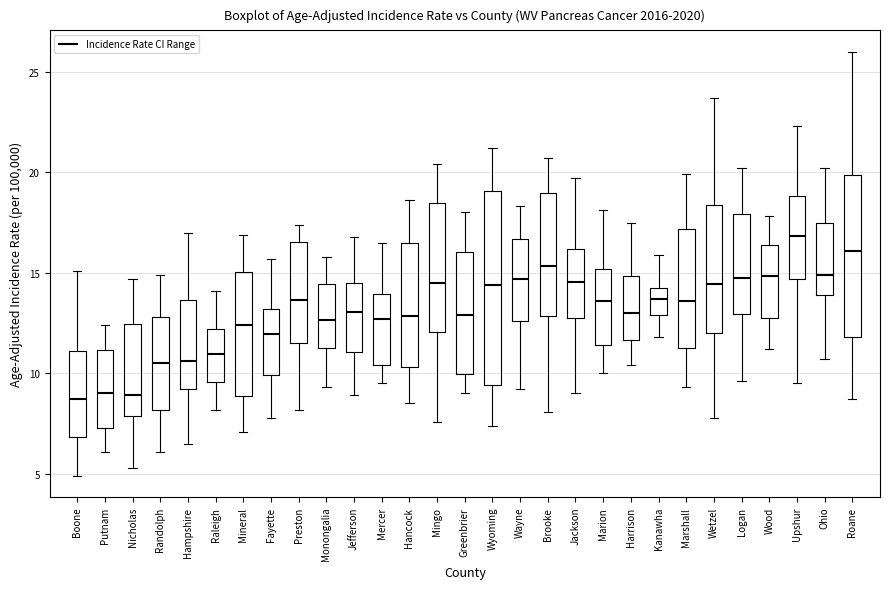

Reading left to right, transcribe this box plot: for each box, give where its median line is, the range the box spans, and where its two whiskers end, as read against the y-axis. The values are not printed on the chart, so give them approximately, as read against the axis.

Boone: median 8.5, box 7.0 to 11.0, whiskers 5.0 to 15.0
Putnam: median 9.0, box 7.5 to 11.0, whiskers 6.0 to 12.5
Nicholas: median 9.0, box 8.0 to 12.5, whiskers 5.5 to 14.5
Randolph: median 10.5, box 8.0 to 13.0, whiskers 6.0 to 15.0
Hampshire: median 10.5, box 9.0 to 13.5, whiskers 6.5 to 17.0
Raleigh: median 11.0, box 9.5 to 12.0, whiskers 8.0 to 14.0
Mineral: median 12.5, box 9.0 to 15.0, whiskers 7.0 to 17.0
Fayette: median 12.0, box 10.0 to 13.0, whiskers 8.0 to 15.5
Preston: median 13.5, box 11.5 to 16.5, whiskers 8.0 to 17.5
Monongalia: median 12.5, box 11.0 to 14.5, whiskers 9.5 to 16.0
Jefferson: median 13.0, box 11.0 to 14.5, whiskers 9.0 to 17.0
Mercer: median 12.5, box 10.5 to 14.0, whiskers 9.5 to 16.5
Hancock: median 13.0, box 10.5 to 16.5, whiskers 8.5 to 18.5
Mingo: median 14.5, box 12.0 to 18.5, whiskers 7.5 to 20.5
Greenbrier: median 13.0, box 10.0 to 16.0, whiskers 9.0 to 18.0
Wyoming: median 14.5, box 9.5 to 19.0, whiskers 7.5 to 21.0
Wayne: median 14.5, box 12.5 to 16.5, whiskers 9.0 to 18.5
Brooke: median 15.5, box 13.0 to 19.0, whiskers 8.0 to 20.5
Jackson: median 14.5, box 12.5 to 16.0, whiskers 9.0 to 19.5
Marion: median 13.5, box 11.5 to 15.0, whiskers 10.0 to 18.0
Harrison: median 13.0, box 11.5 to 15.0, whiskers 10.5 to 17.5
Kanawha: median 13.5, box 13.0 to 14.0, whiskers 12.0 to 16.0
Marshall: median 13.5, box 11.5 to 17.0, whiskers 9.5 to 20.0
Wetzel: median 14.5, box 12.0 to 18.5, whiskers 8.0 to 23.5
Logan: median 14.5, box 13.0 to 18.0, whiskers 9.5 to 20.0
Wood: median 15.0, box 12.5 to 16.5, whiskers 11.0 to 18.0
Upshur: median 17.0, box 14.5 to 19.0, whiskers 9.5 to 22.5
Ohio: median 15.0, box 14.0 to 17.5, whiskers 10.5 to 20.0
Roane: median 16.0, box 12.0 to 20.0, whiskers 8.5 to 26.0